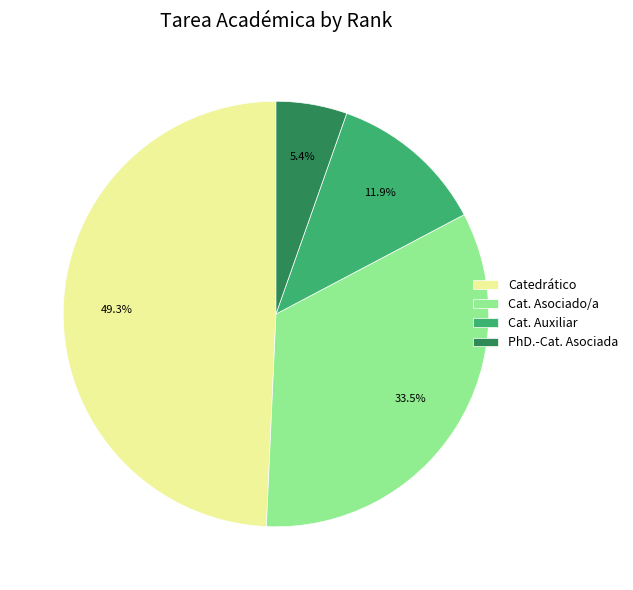

Is there a majority slice in this chart?

No